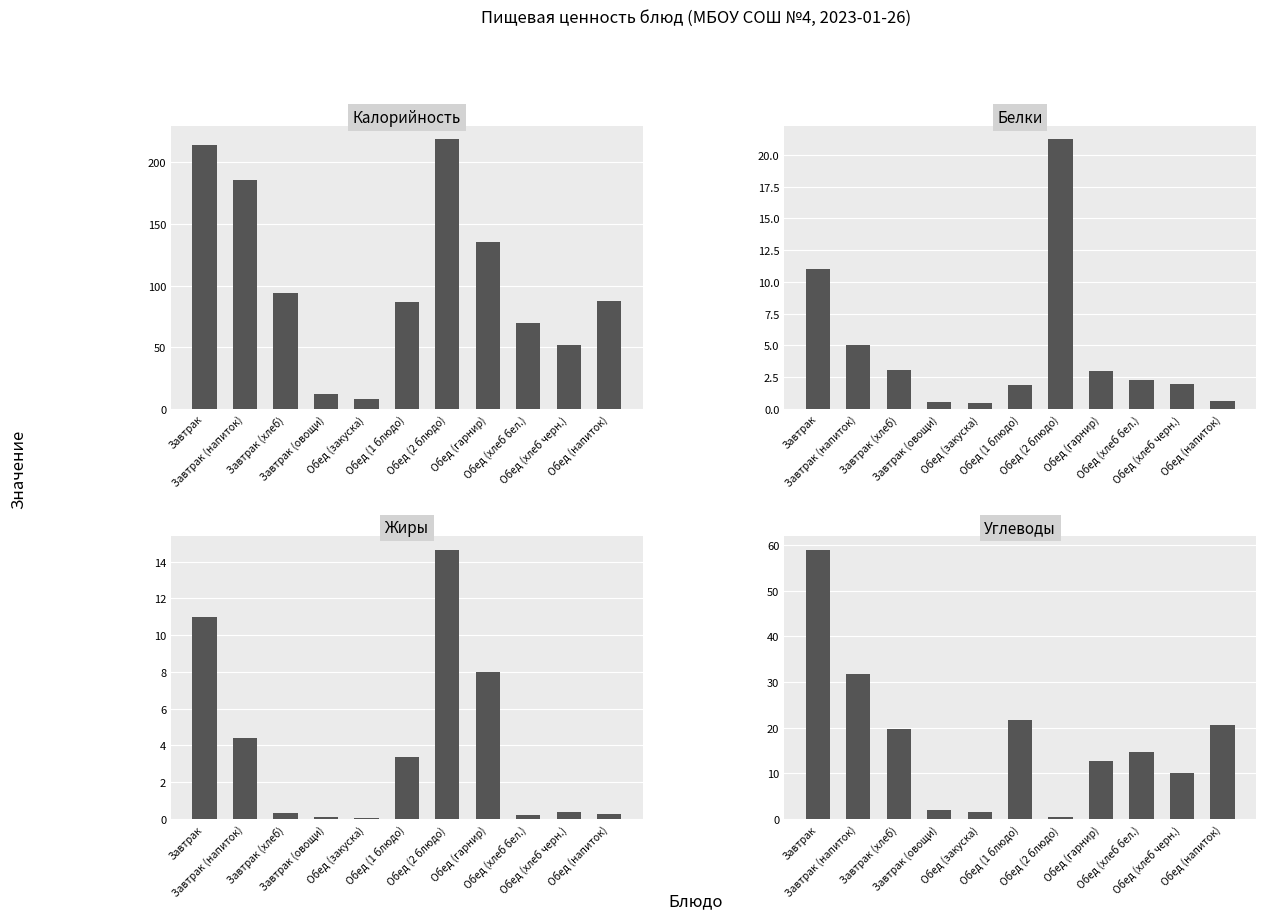

Reading left to right, extract all data points from this chart.

Калорийность: Завтрак=214.0	Завтрак (напиток)=186.0	Завтрак (хлеб)=94.0	Завтрак (овощи)=12.0	Обед (закуска)=8.4	Обед (1 блюдо)=86.4	Обед (2 блюдо)=218.6	Обед (гарнир)=135.0	Обед (хлеб бел.)=69.9	Обед (хлеб черн.)=52.2	Обед (напиток)=87.3
Белки: Завтрак=11.0	Завтрак (напиток)=5.0	Завтрак (хлеб)=3.0	Завтрак (овощи)=0.6	Обед (закуска)=0.5	Обед (1 блюдо)=1.8	Обед (2 блюдо)=21.2	Обед (гарнир)=3.0	Обед (хлеб бел.)=2.3	Обед (хлеб черн.)=2.0	Обед (напиток)=0.6
Жиры: Завтрак=11.0	Завтрак (напиток)=4.4	Завтрак (хлеб)=0.3	Завтрак (овощи)=0.1	Обед (закуска)=0.1	Обед (1 блюдо)=3.4	Обед (2 блюдо)=14.7	Обед (гарнир)=8.0	Обед (хлеб бел.)=0.2	Обед (хлеб черн.)=0.4	Обед (напиток)=0.3
Углеводы: Завтрак=59.0	Завтрак (напиток)=31.7	Завтрак (хлеб)=19.7	Завтрак (овощи)=1.9	Обед (закуска)=1.5	Обед (1 блюдо)=21.7	Обед (2 блюдо)=0.5	Обед (гарнир)=12.8	Обед (хлеб бел.)=14.8	Обед (хлеб черн.)=10.0	Обед (напиток)=20.5